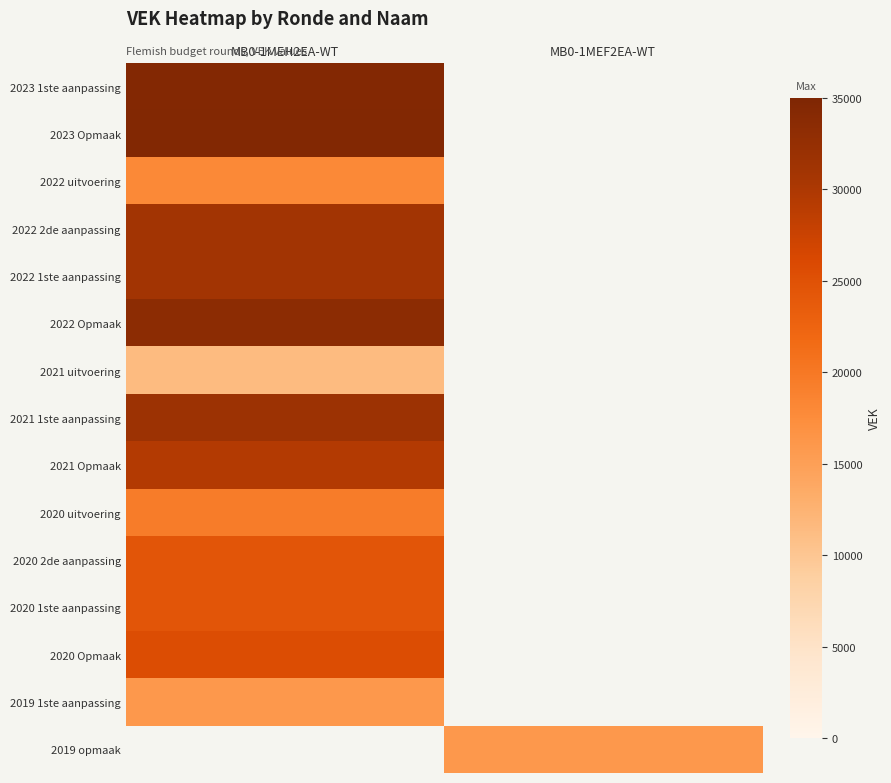

What is the minimum value for row_0?

34423.0